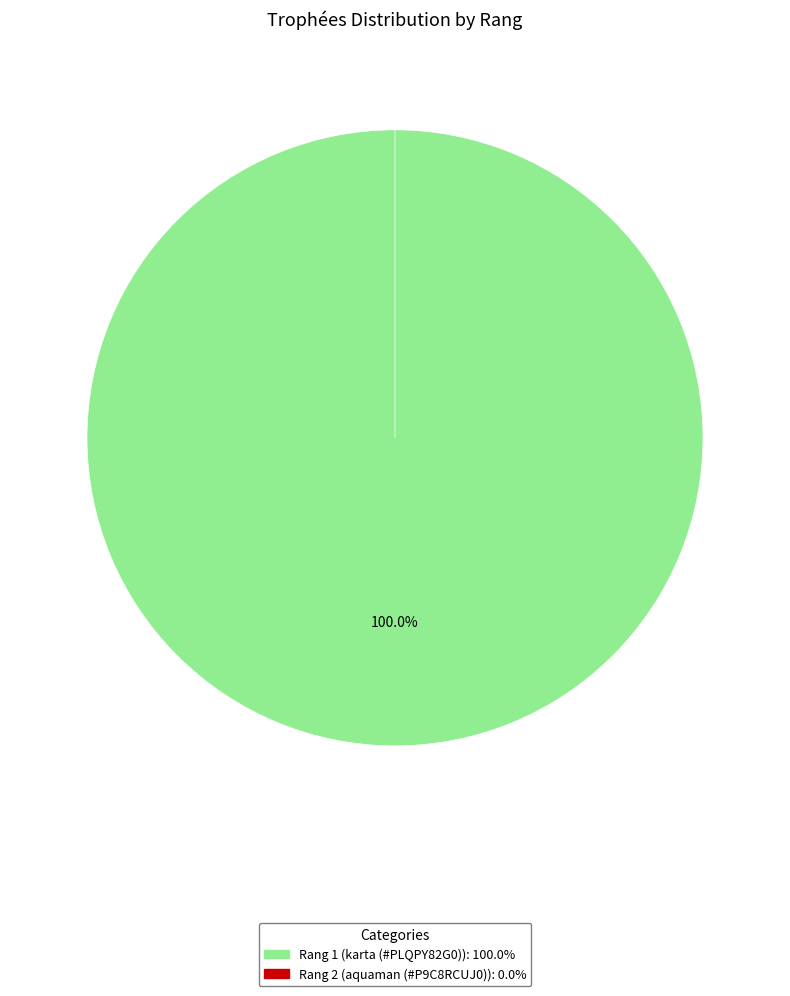

Is it true that 2 is 0% of the pie?

True